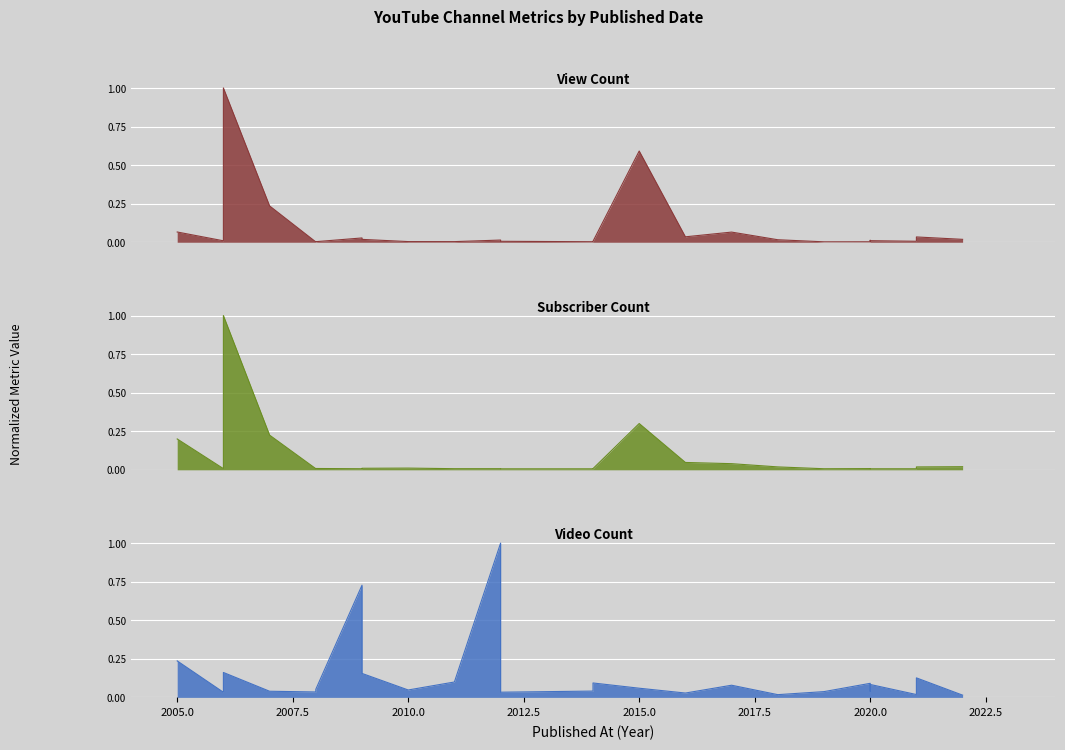

At which label is Subscriber Count closest to 0?

2012-11-17